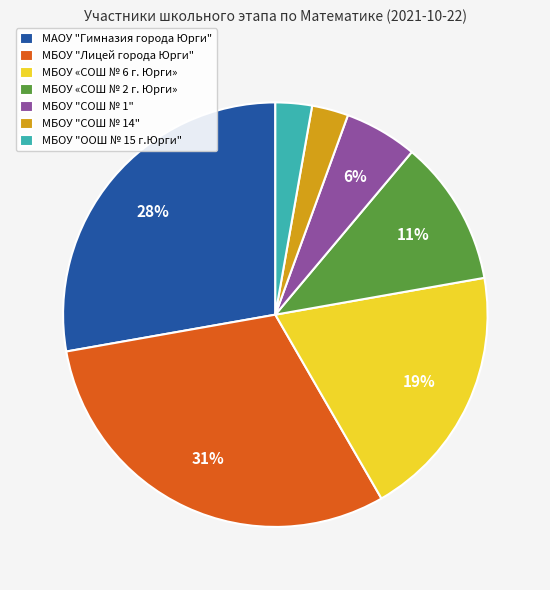

Is МБОУ "Лицей города Юрги" the majority of the pie?

No